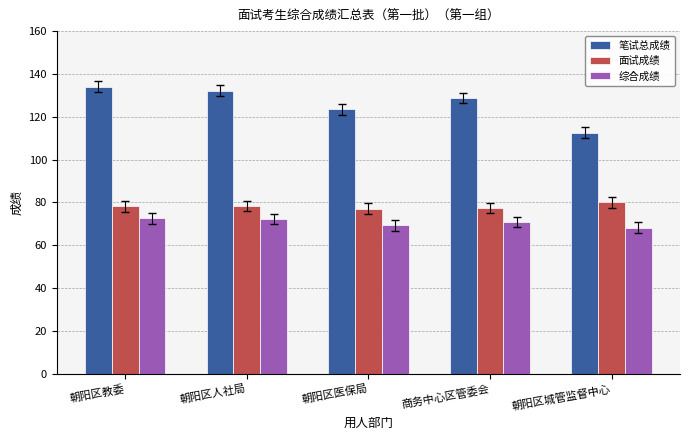

Which series has the widest spread of values?

笔试总成绩